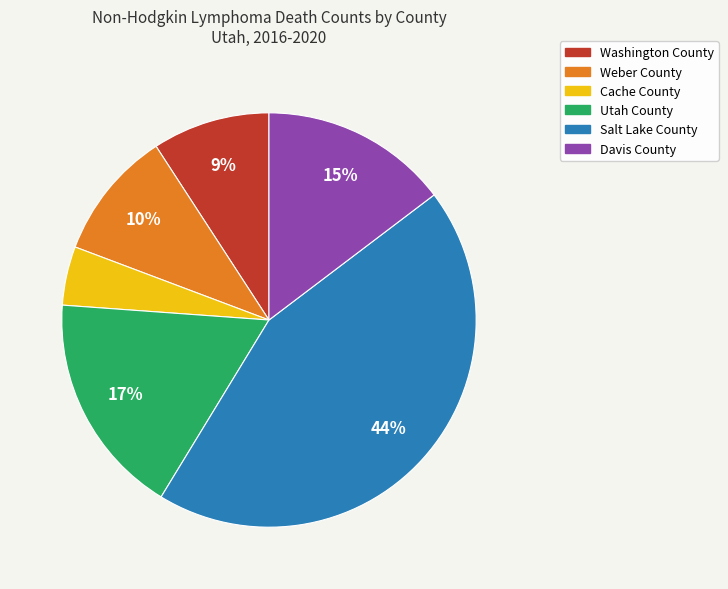

Rank the categories by value from highest to lowest.

Salt Lake County, Utah County, Davis County, Weber County, Washington County, Cache County